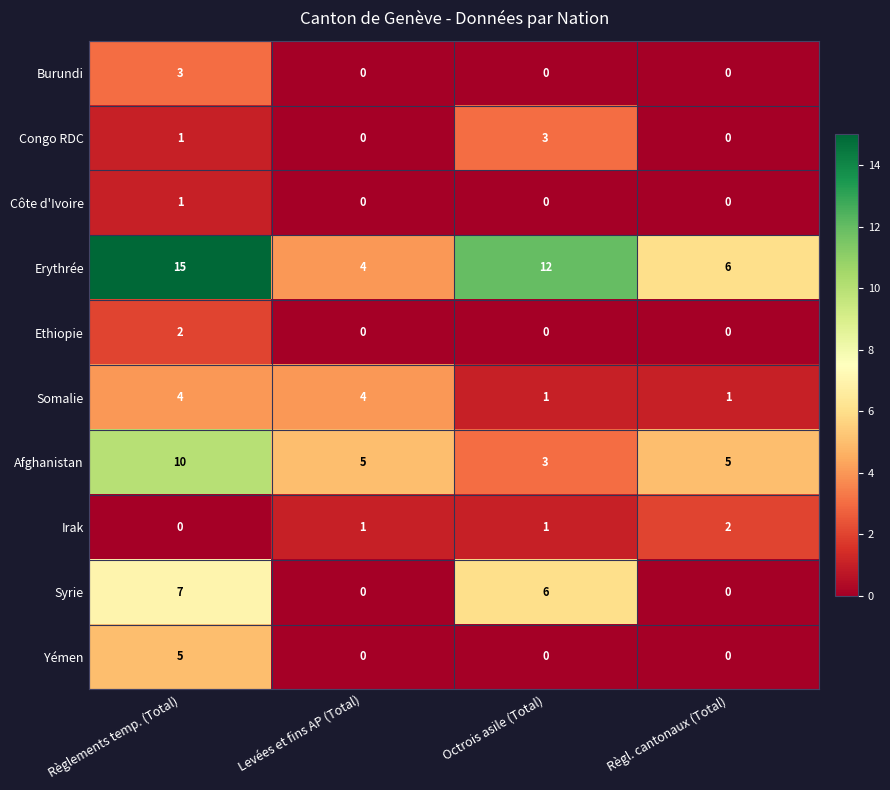

What is the difference between the maximum and minimum values in the Burundi series?

3